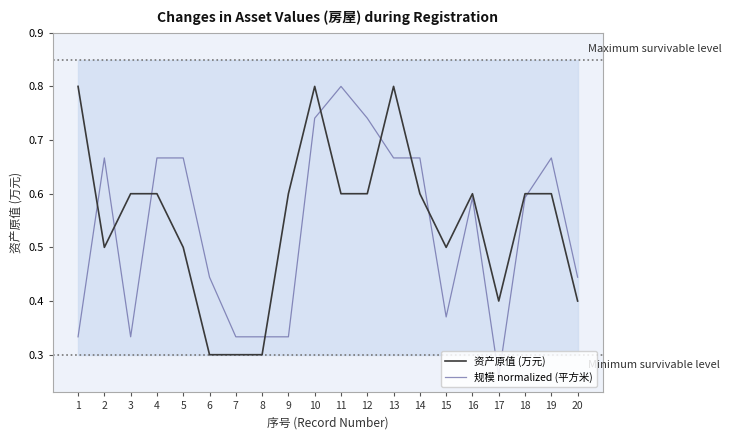

What is the sum of the 资产原值 (万元) values at 14 and 3?

1.2